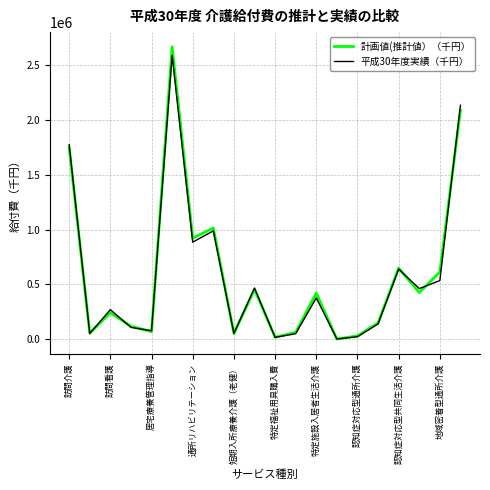

Is this an area chart (filled region under the line)?

No